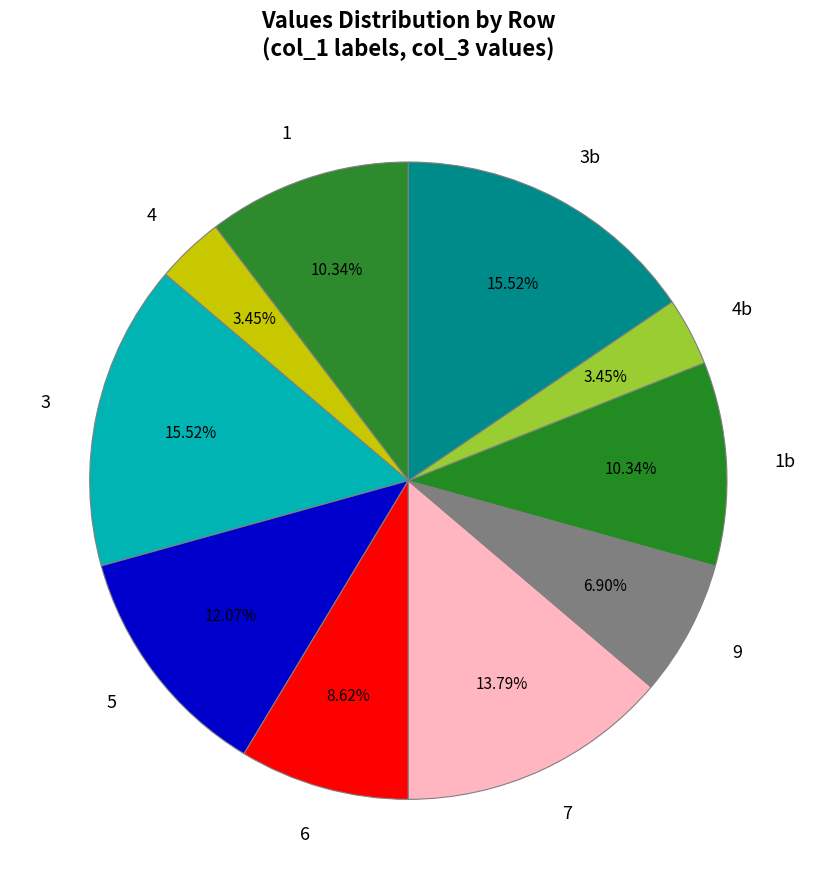

To the nearest percent, what is the average slice percentage?

10%